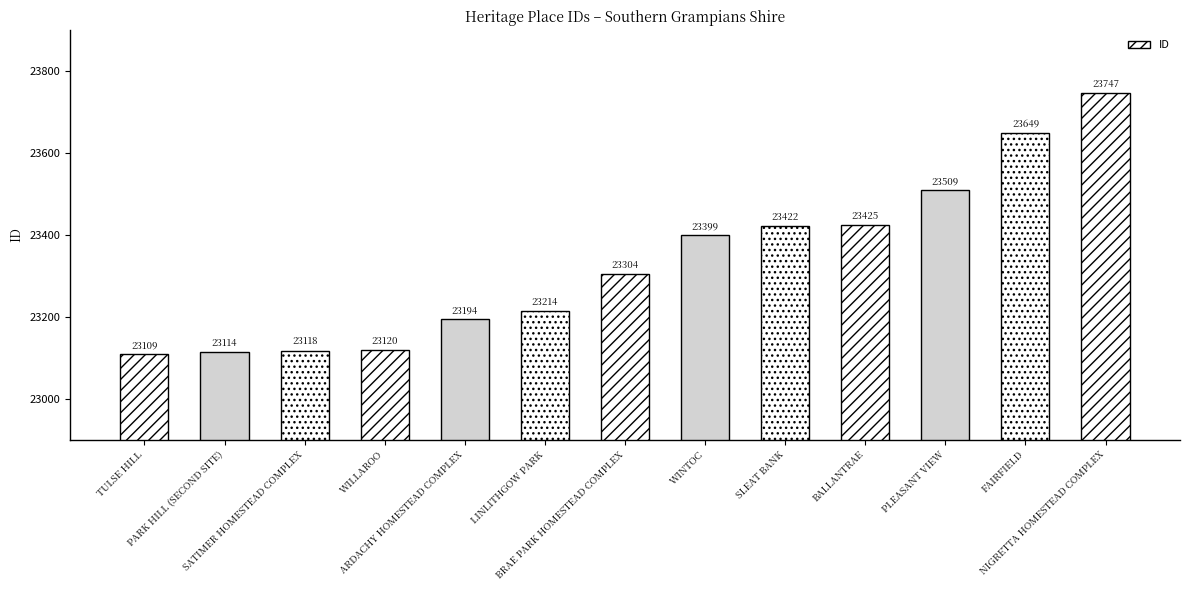

Is it true that the value at TULSE HILL is 38469?

False